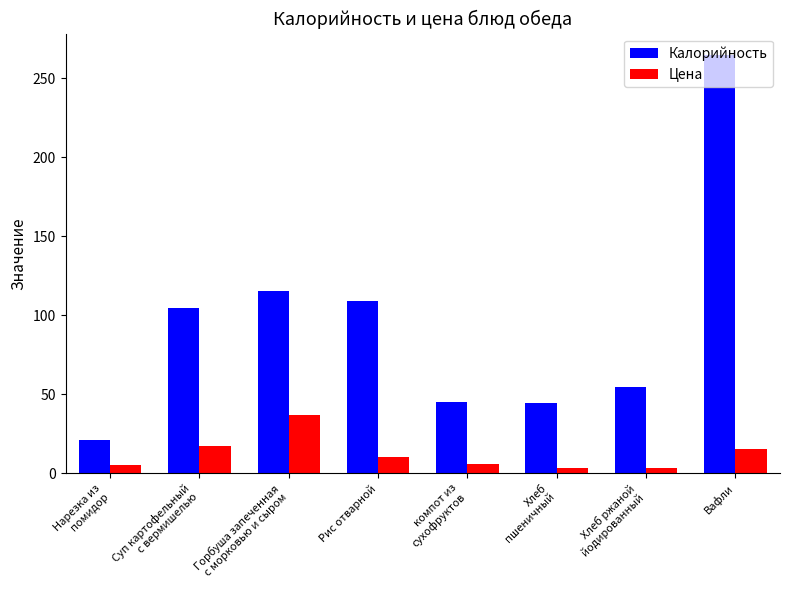

What is the difference between the Калорийность values at Вафли and Горбуша запеченная
с морковью и сыром?

150.0